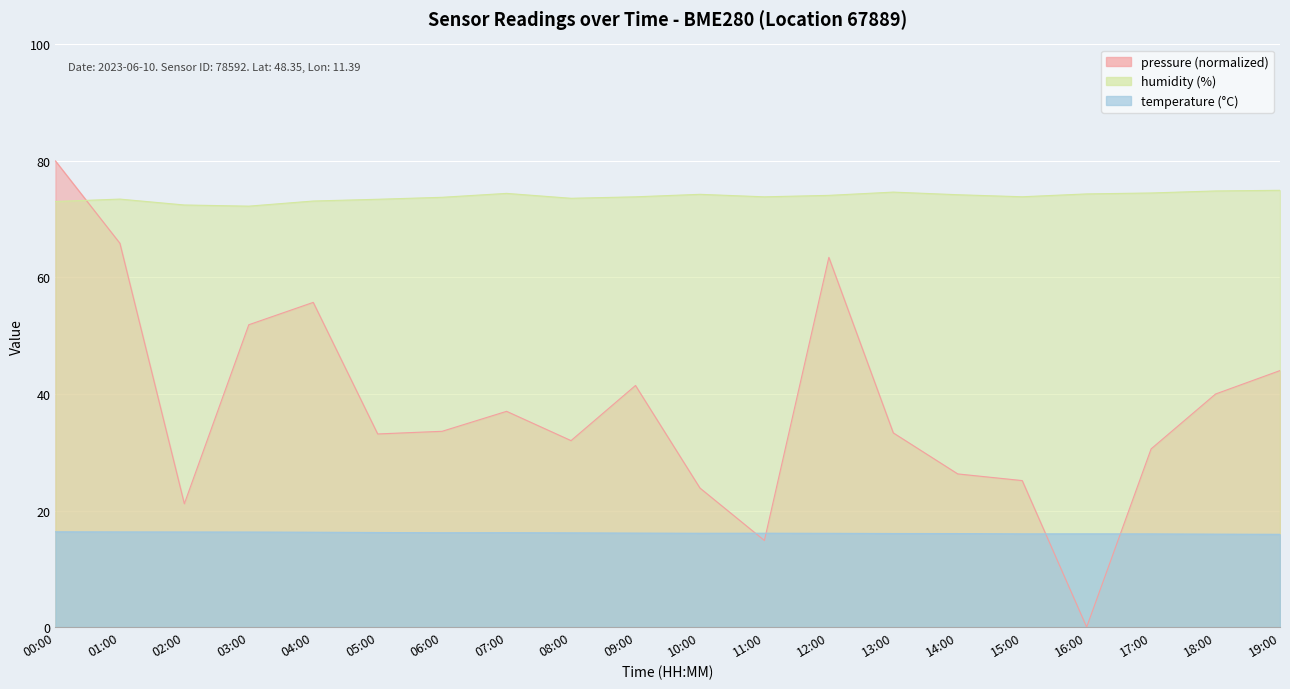

Is the value of humidity at 18:00 greater than the value of temperature at 08:00?

Yes